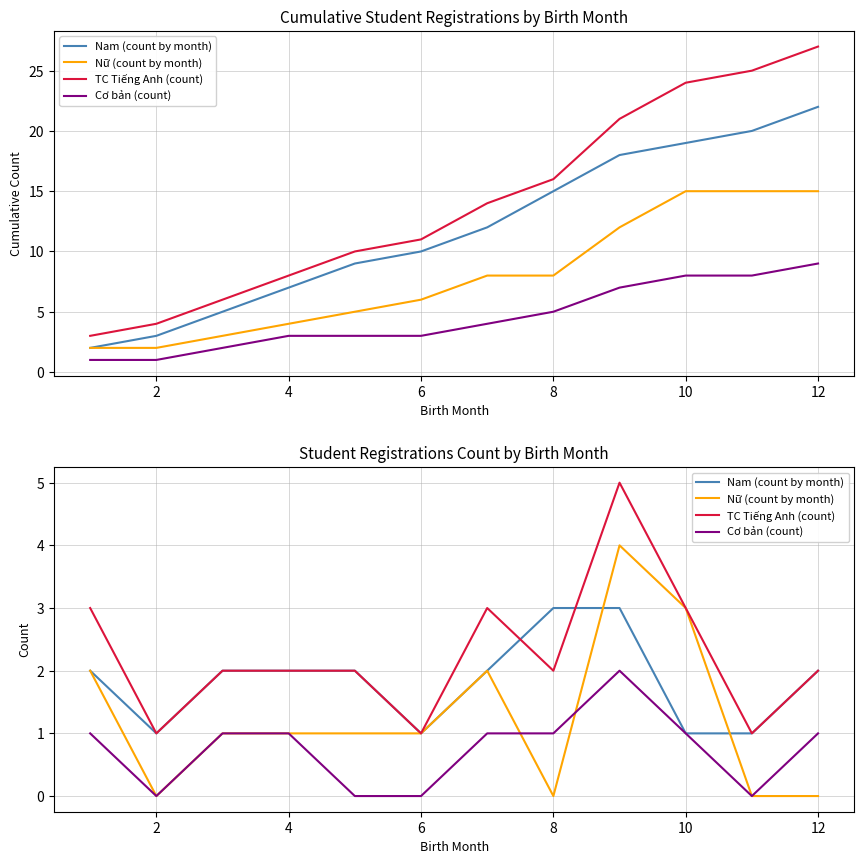

Reading left to right, transcribe all the data shown in this chart.

Nam (count by month): 2	1	2	2	2	1	2	3	3	1	1	2
Nữ (count by month): 2	0	1	1	1	1	2	0	4	3	0	0
TC Tiếng Anh (count): 3	1	2	2	2	1	3	2	5	3	1	2
Cơ bản (count): 1	0	1	1	0	0	1	1	2	1	0	1